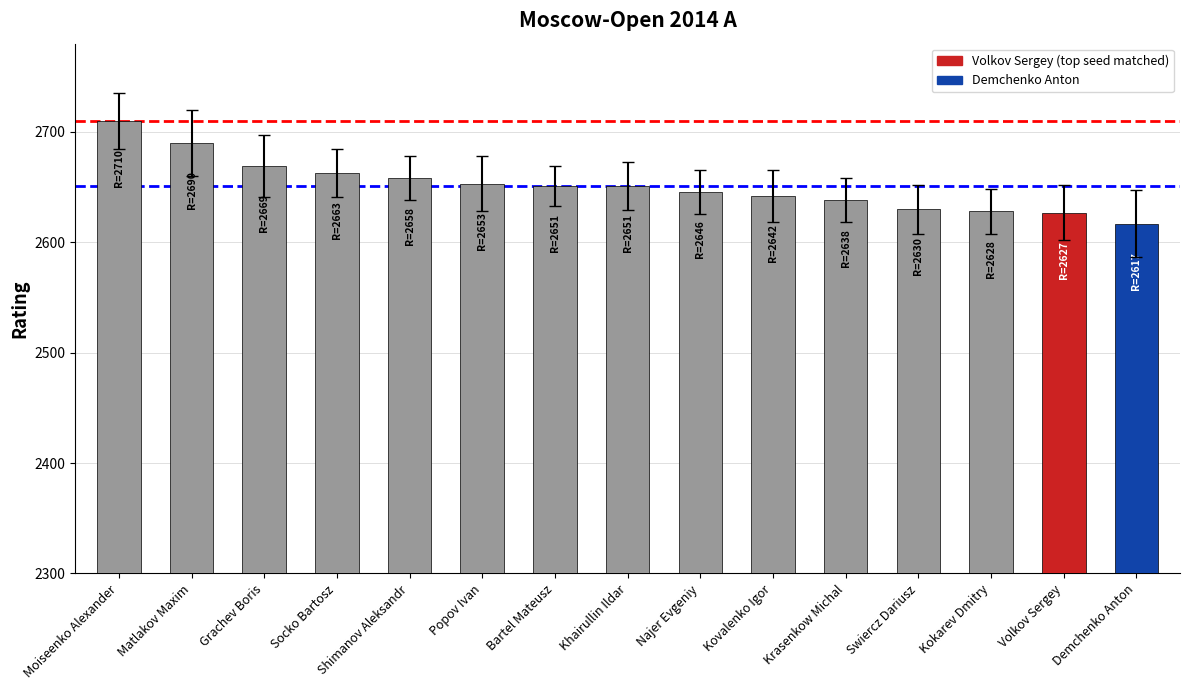

What is the value of the 3rd bar from the left?

2669